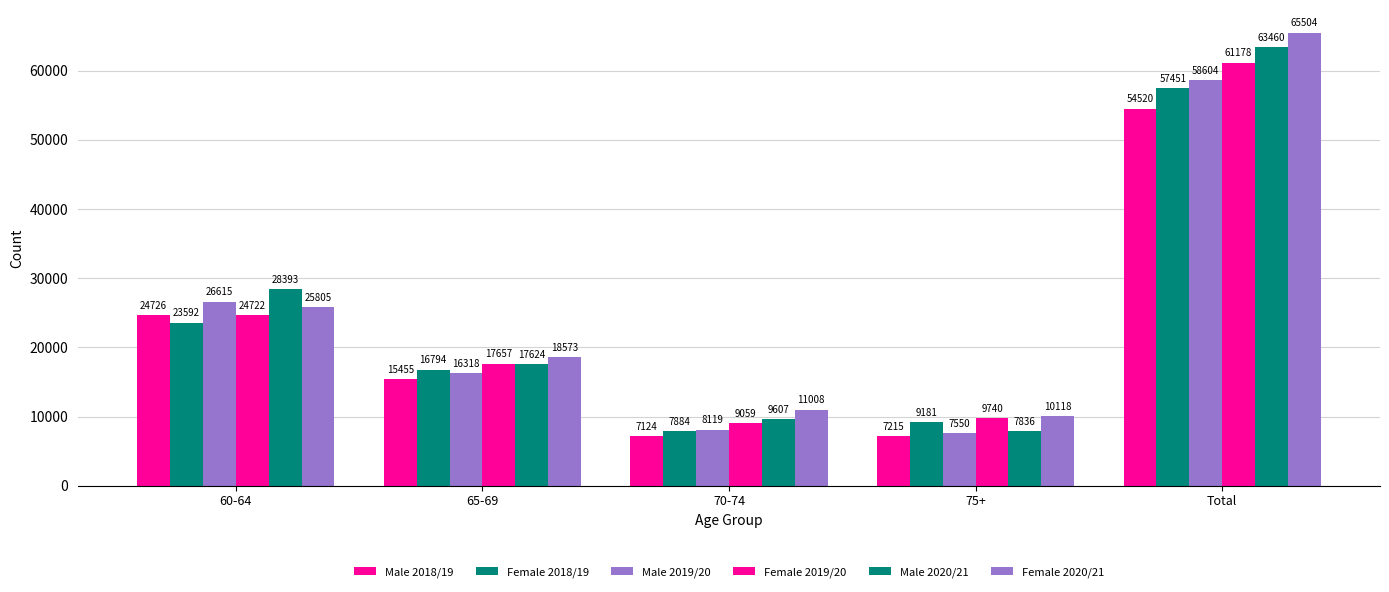

How many bars are there in each group?

6